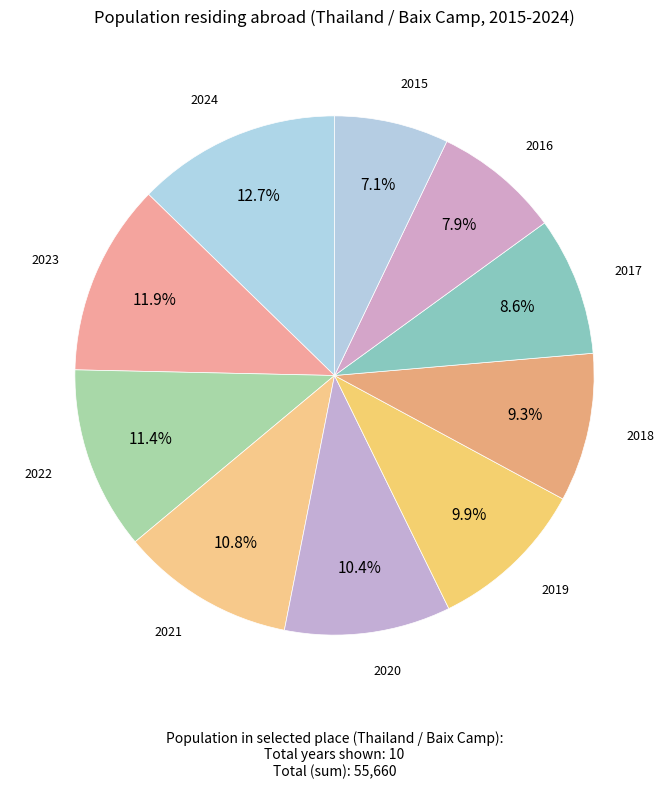

Count the number of slices in the pie.

10